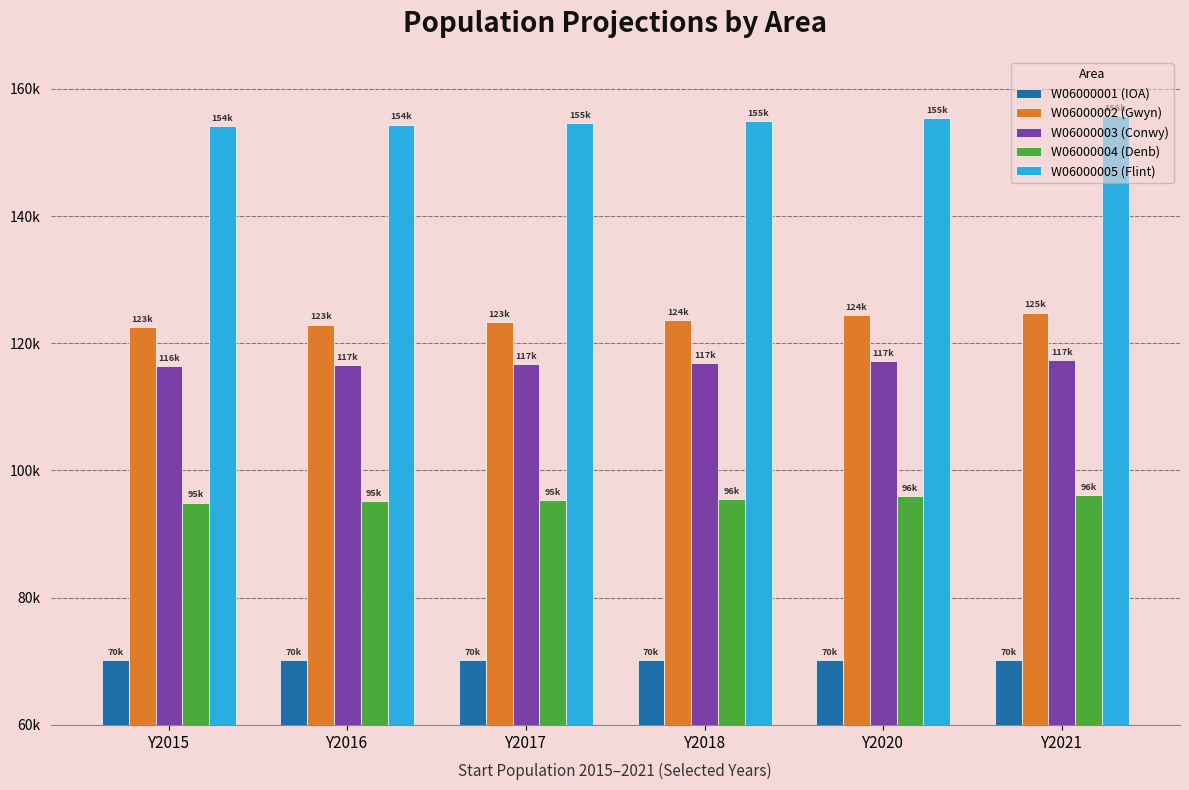

What are all the series names shown in the legend?

W06000001 (IOA), W06000002 (Gwyn), W06000003 (Conwy), W06000004 (Denb), W06000005 (Flint)